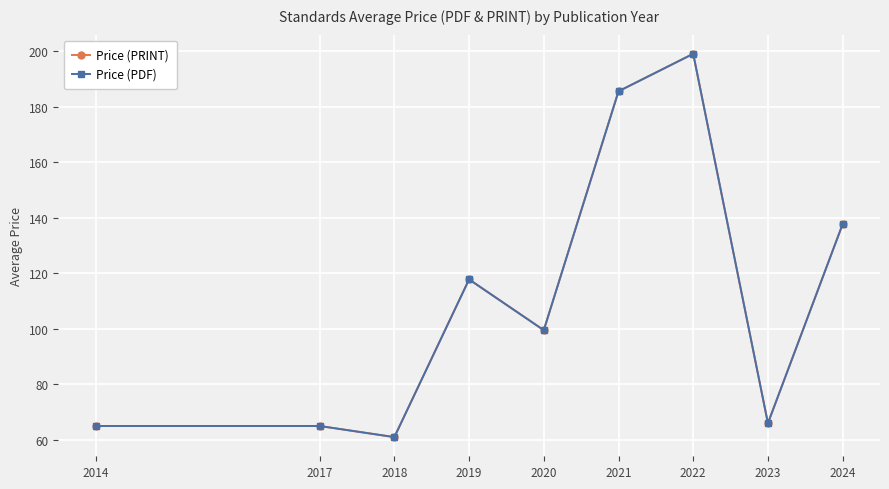

Is the value of Price (PDF) at 2023 greater than the value of Price (PRINT) at 2023?

No